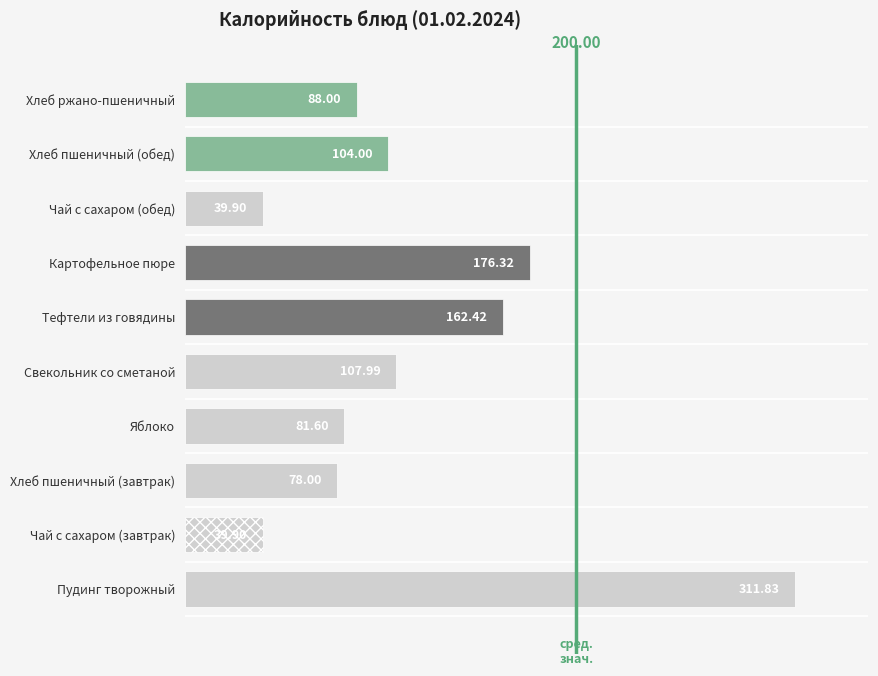

What is the sum of the values at Картофельное пюре and Чай с сахаром (завтрак)?

216.2